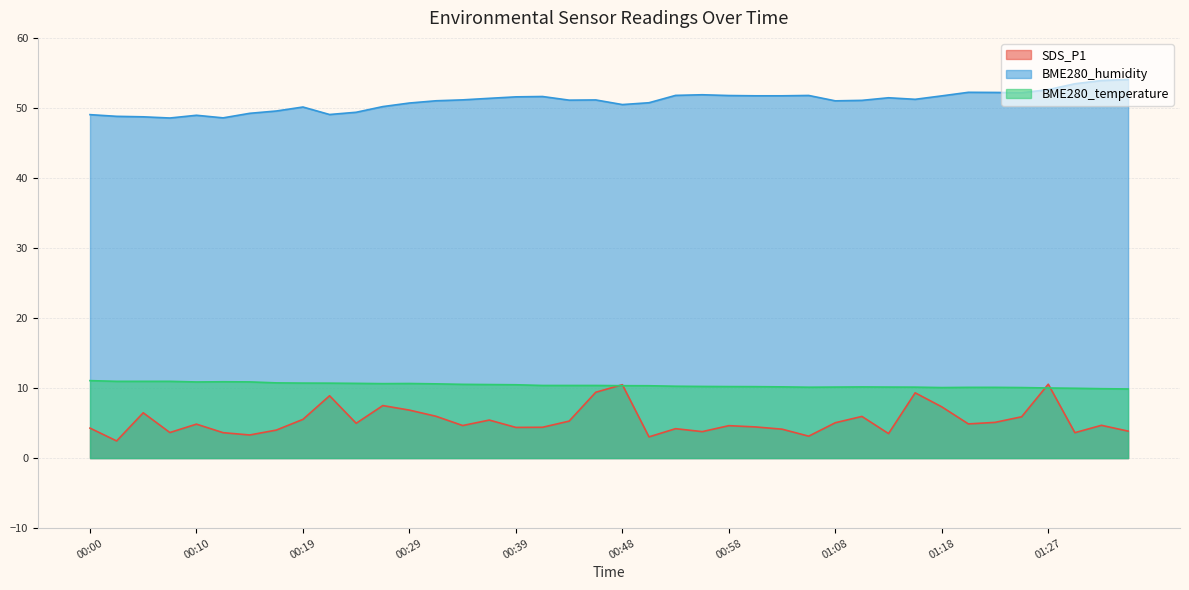

List the series in order of their peak value, lowest first.

SDS_P1, BME280_temperature, BME280_humidity